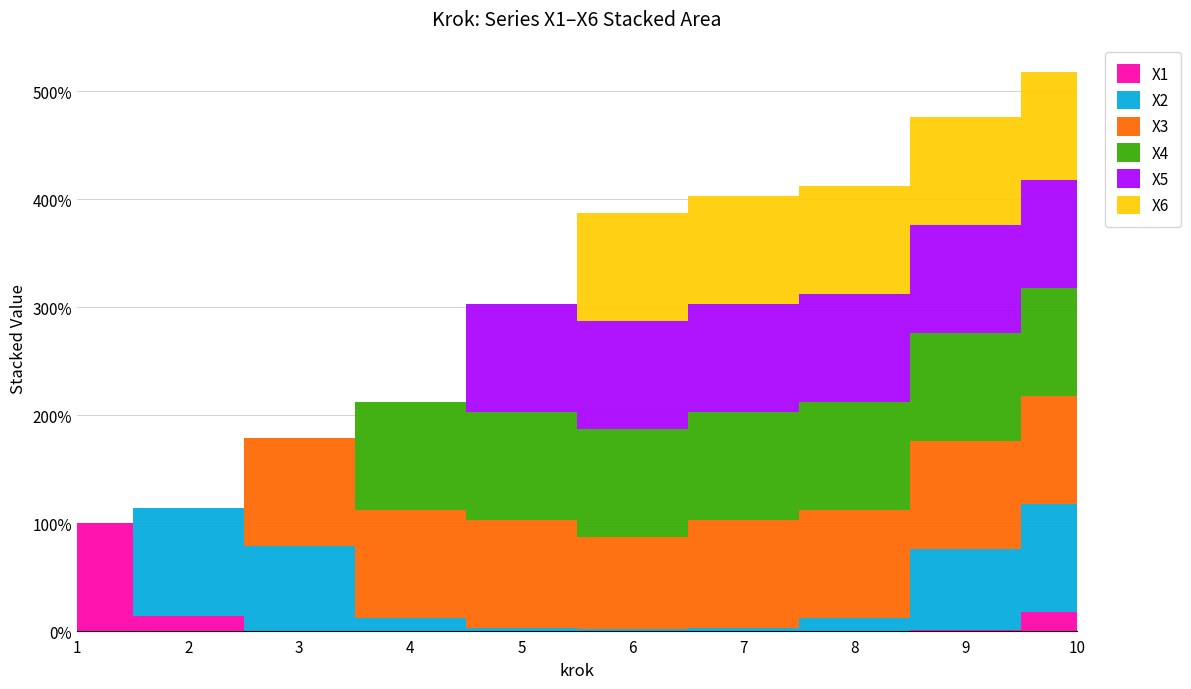

Reading left to right, what are all the values shown in this chart?

X1: 1=1.0	2=0.1	3=0.0	4=0.0	5=0.0	6=0.0	7=0.0	8=0.0	9=0.0	10=0.2
X2: 1=0.0	2=1.0	3=0.8	4=0.1	5=0.0	6=0.0	7=0.0	8=0.1	9=0.8	10=1.0
X3: 1=0.0	2=0.0	3=1.0	4=1.0	5=1.0	6=0.9	7=1.0	8=1.0	9=1.0	10=1.0
X4: 1=0.0	2=0.0	3=0.0	4=1.0	5=1.0	6=1.0	7=1.0	8=1.0	9=1.0	10=1.0
X5: 1=0.0	2=0.0	3=0.0	4=0.0	5=1.0	6=1.0	7=1.0	8=1.0	9=1.0	10=1.0
X6: 1=0.0	2=0.0	3=0.0	4=0.0	5=0.0	6=1.0	7=1.0	8=1.0	9=1.0	10=1.0